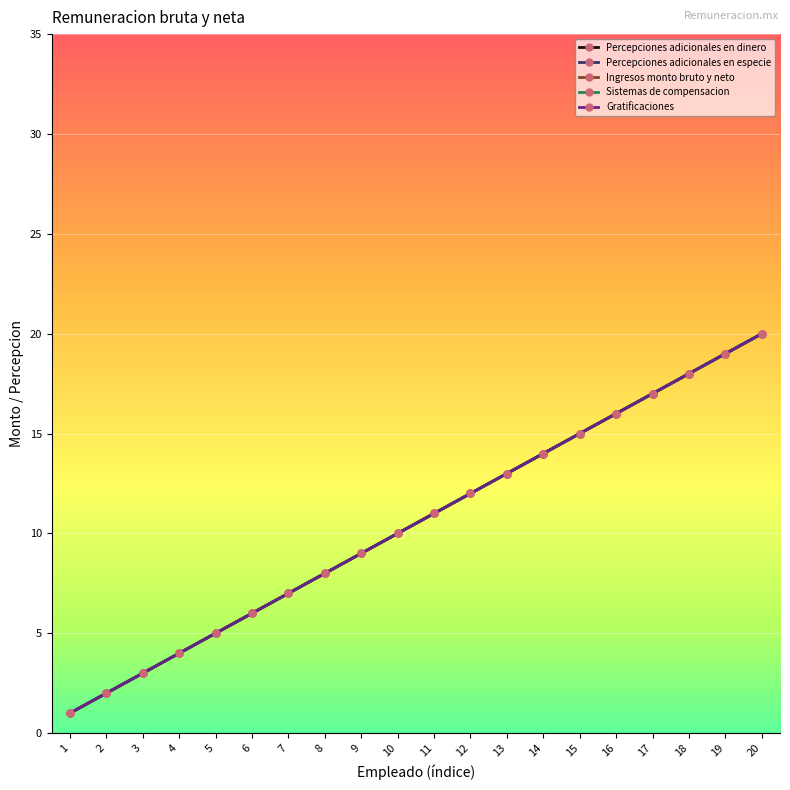

Does the chart have visible grid lines?

Yes